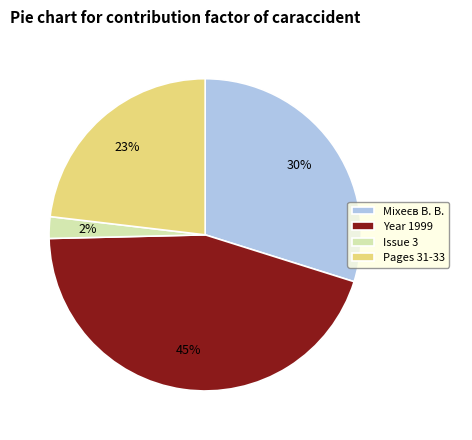

To the nearest percent, what is the average slice percentage?

25%